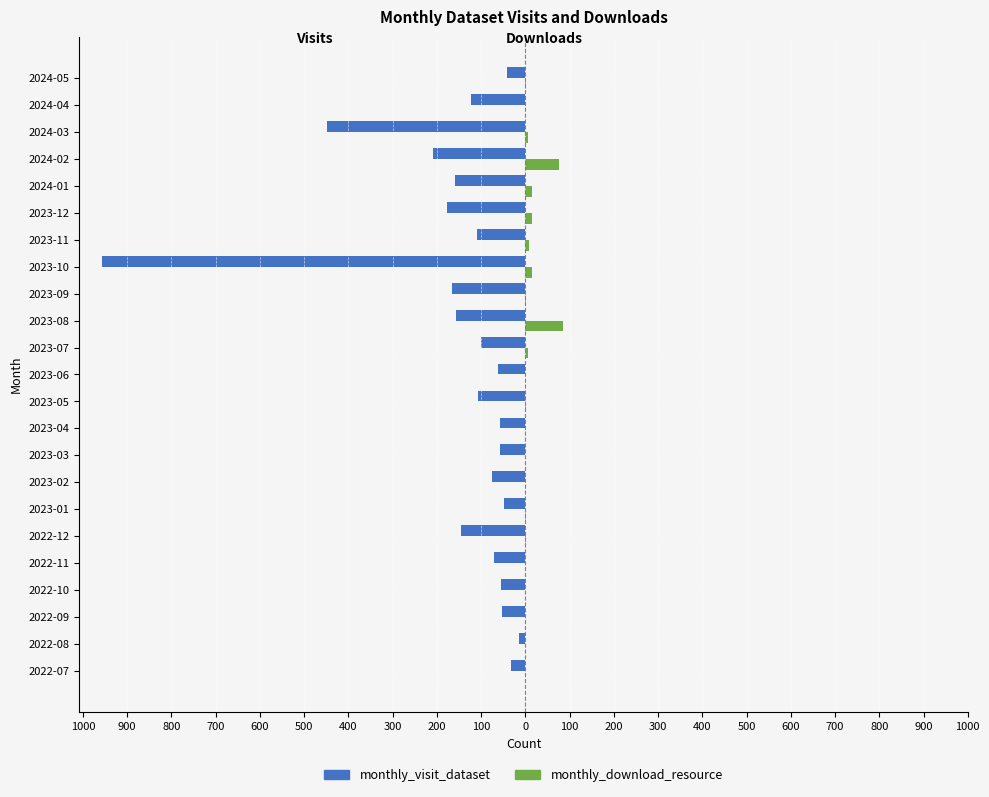

What are all the series names shown in the legend?

monthly_visit_dataset, monthly_download_resource